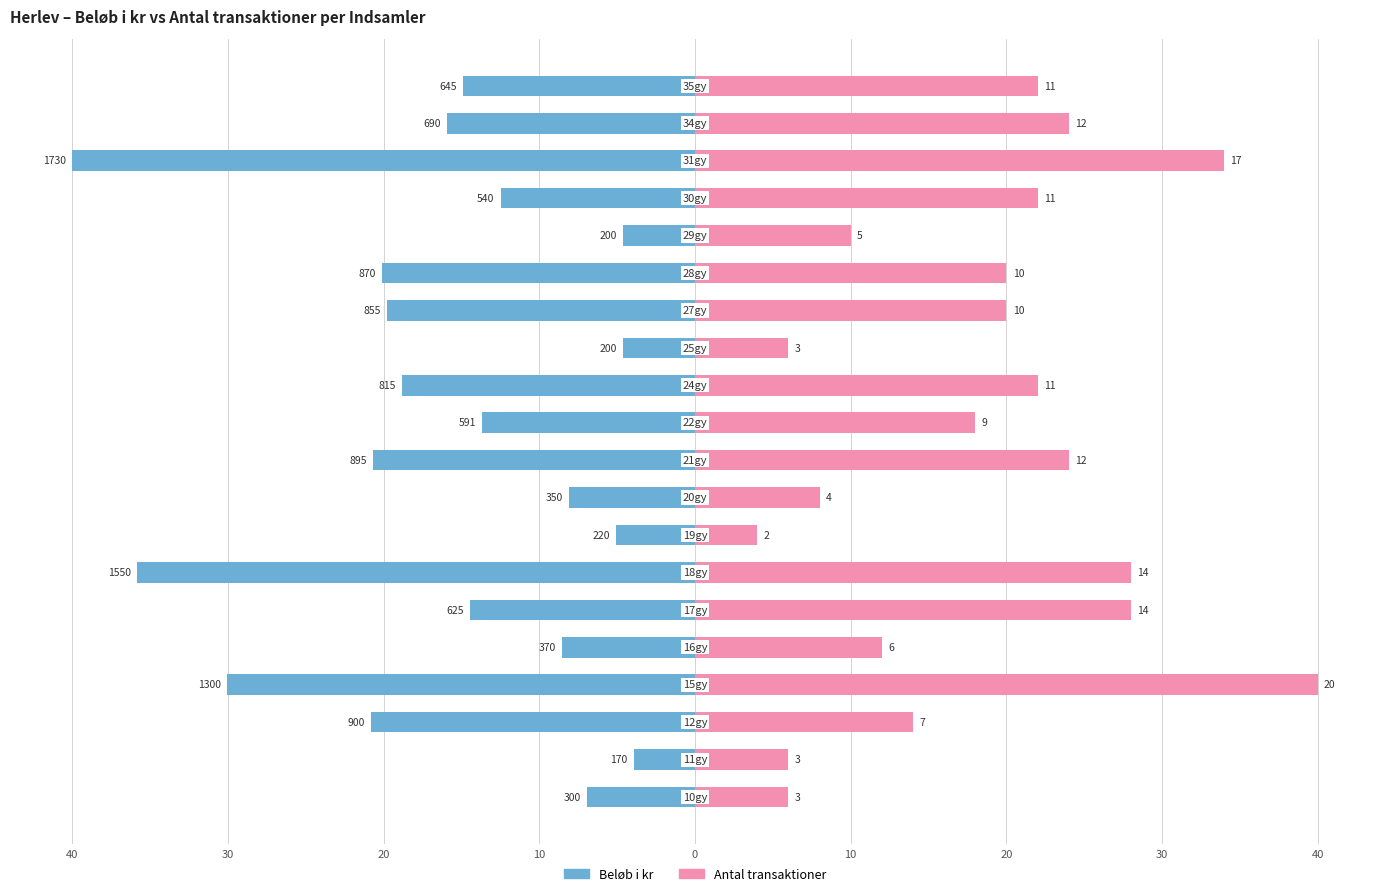

Reading left to right, extract all data points from this chart.

Beløb i kr: -6.9	-3.9	-20.8	-30.1	-8.6	-14.5	-35.8	-5.1	-8.1	-20.7	-13.7	-18.8	-4.6	-19.8	-20.1	-4.6	-12.5	-40.0	-16.0	-14.9
Antal transaktioner: 6.0	6.0	14.0	40.0	12.0	28.0	28.0	4.0	8.0	24.0	18.0	22.0	6.0	20.0	20.0	10.0	22.0	34.0	24.0	22.0